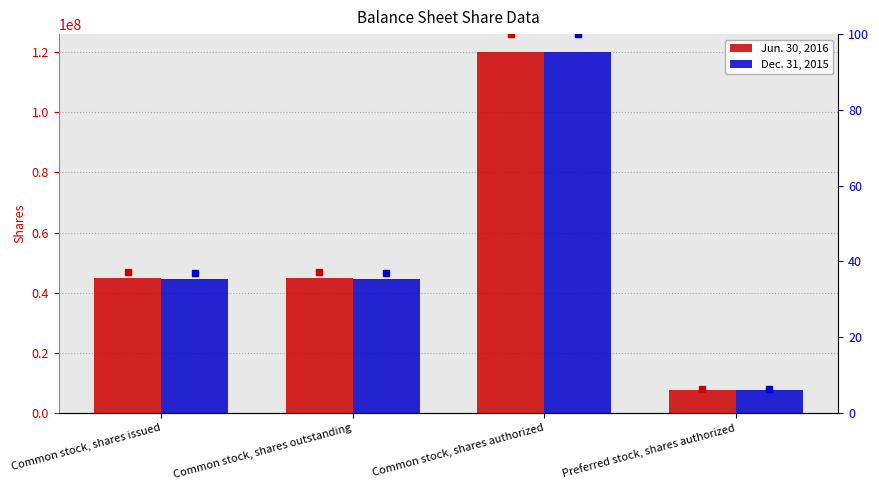

Which series changed the most between Common stock, shares outstanding and Preferred stock, shares authorized?

Jun. 30, 2016